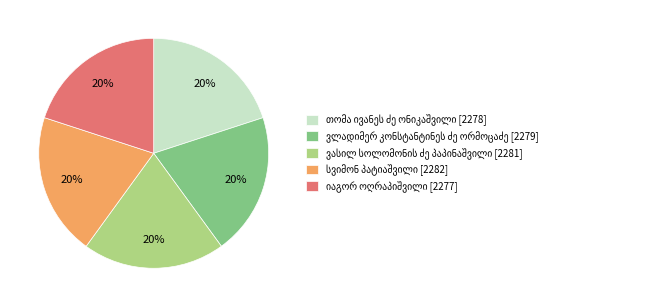

To the nearest percent, what is the average slice percentage?

20%